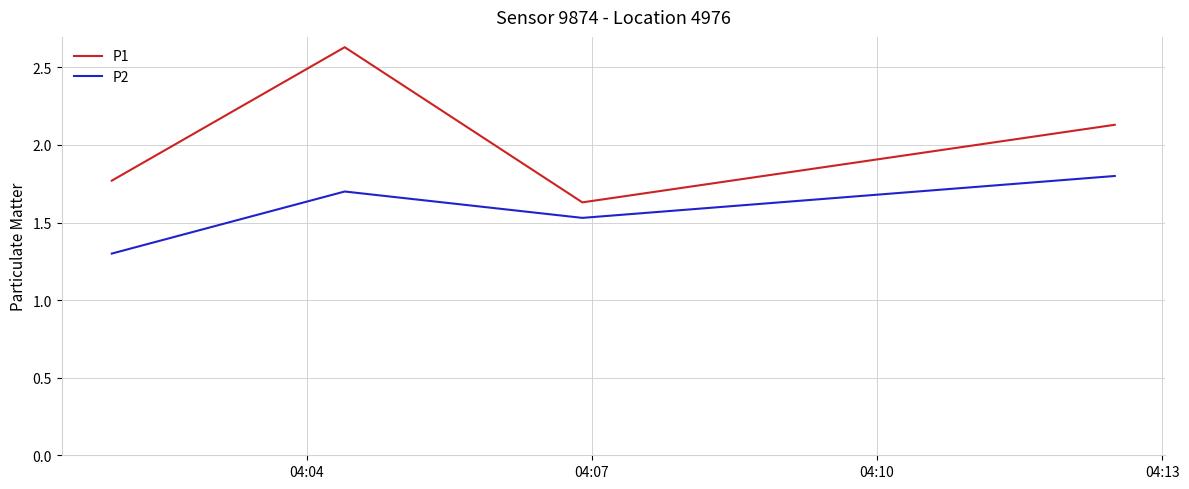

Rank the series by their average value, from highest to lowest.

P1, P2